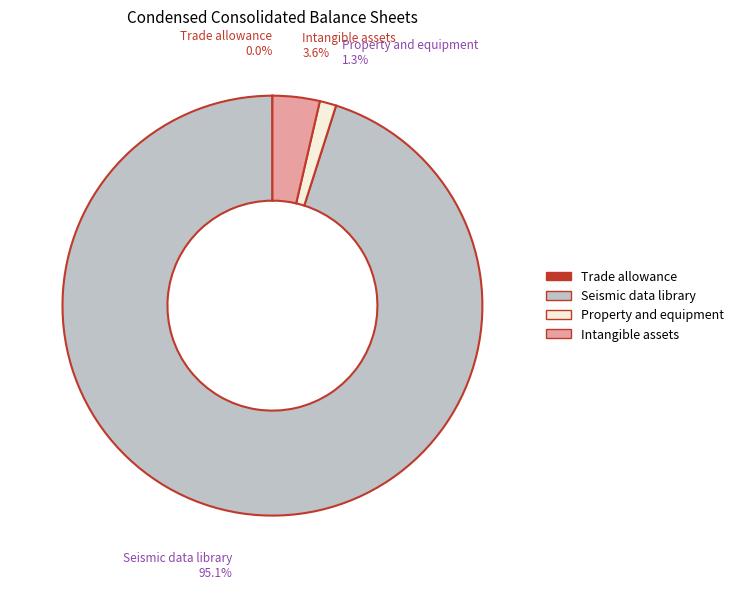

Which category accounts for the majority?

Seismic data library